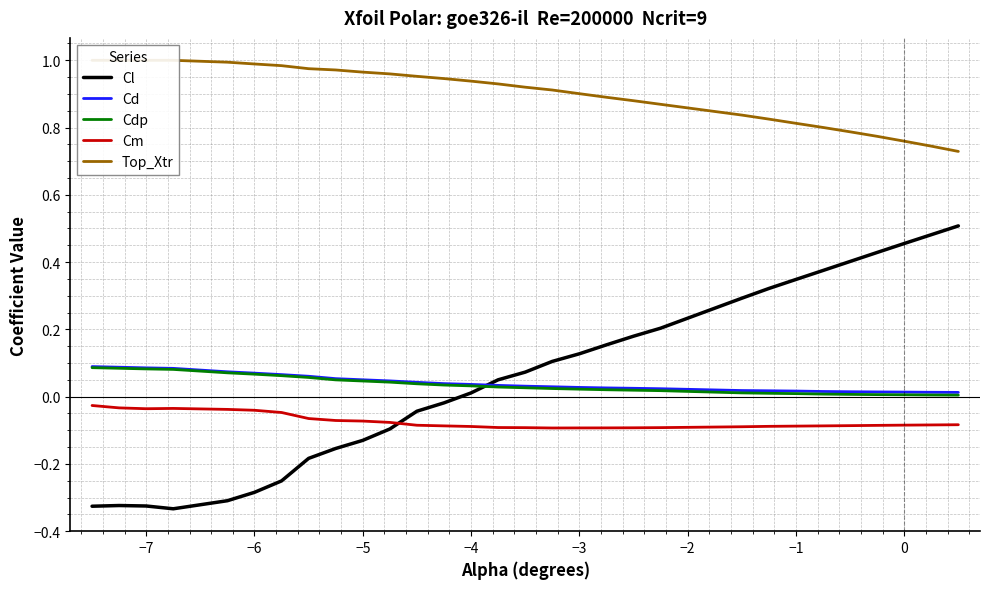

True or false: Cm and Cd cross at least once.

False